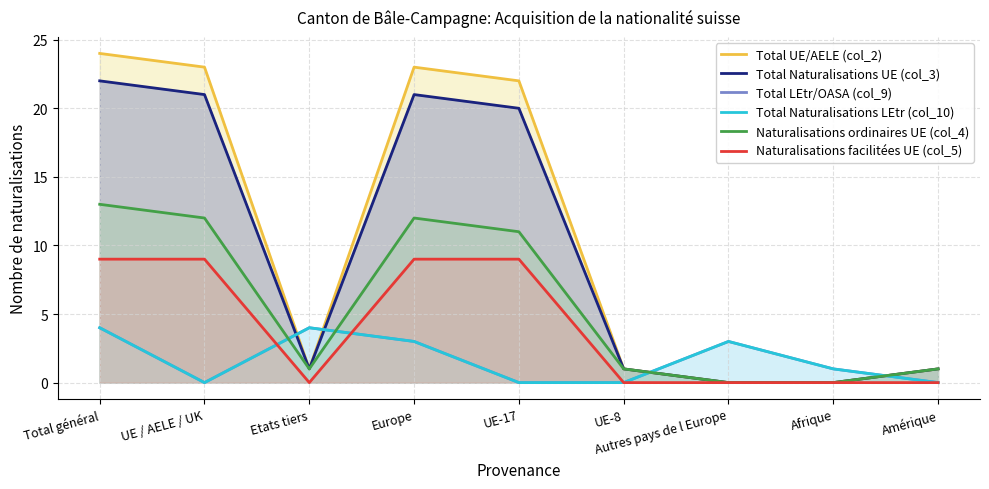

What is the spread (max minus min) of values at UE / AELE / UK?

23